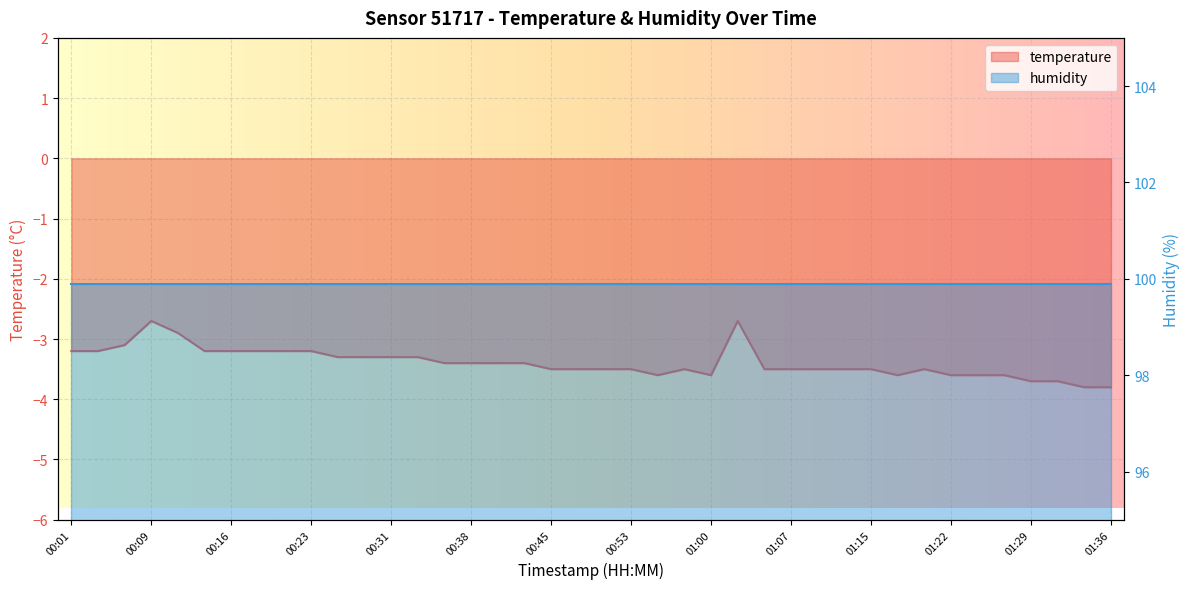

Rank the categories by value from highest to lowest.

00:09, 01:02, 00:11, 00:06, 00:01, 00:04, 00:13, 00:16, 00:18, 00:21, 00:23, 00:26, 00:28, 00:31, 00:33, 00:36, 00:38, 00:40, 00:43, 00:45, 00:48, 00:50, 00:53, 00:57, 01:05, 01:07, 01:10, 01:12, 01:15, 01:19, 00:55, 01:00, 01:17, 01:22, 01:24, 01:27, 01:29, 01:31, 01:34, 01:36